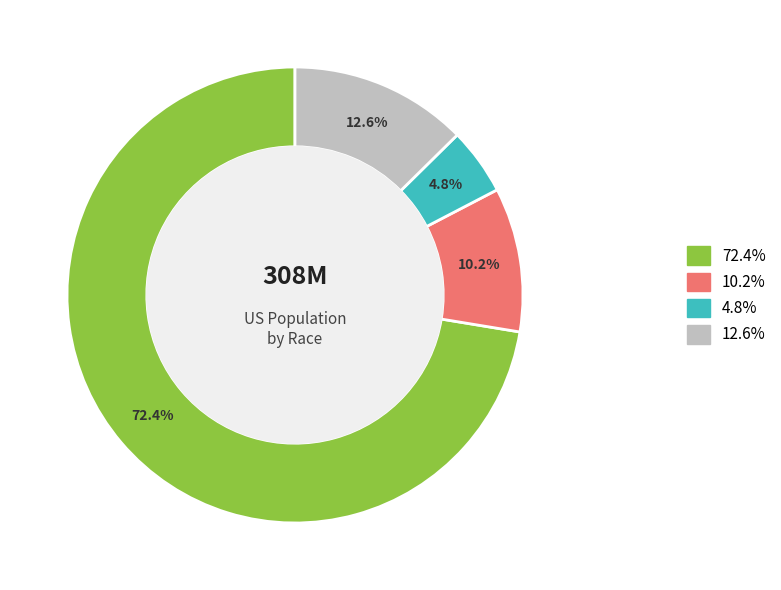

Is there a majority slice in this chart?

Yes